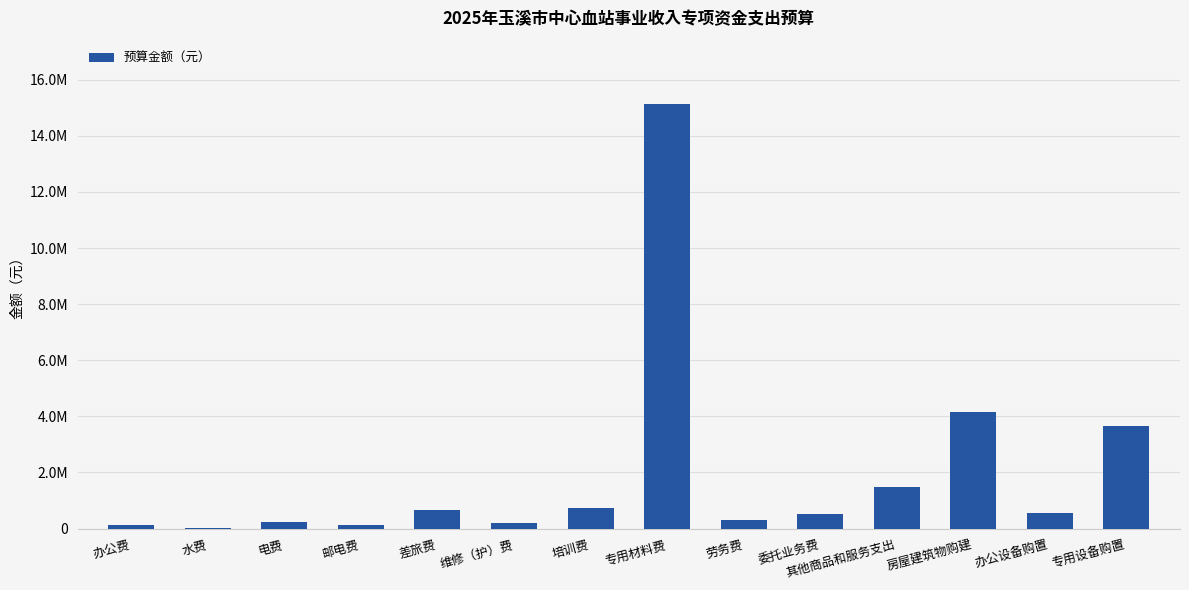

What is the difference between the values at 劳务费 and 差旅费?

370000